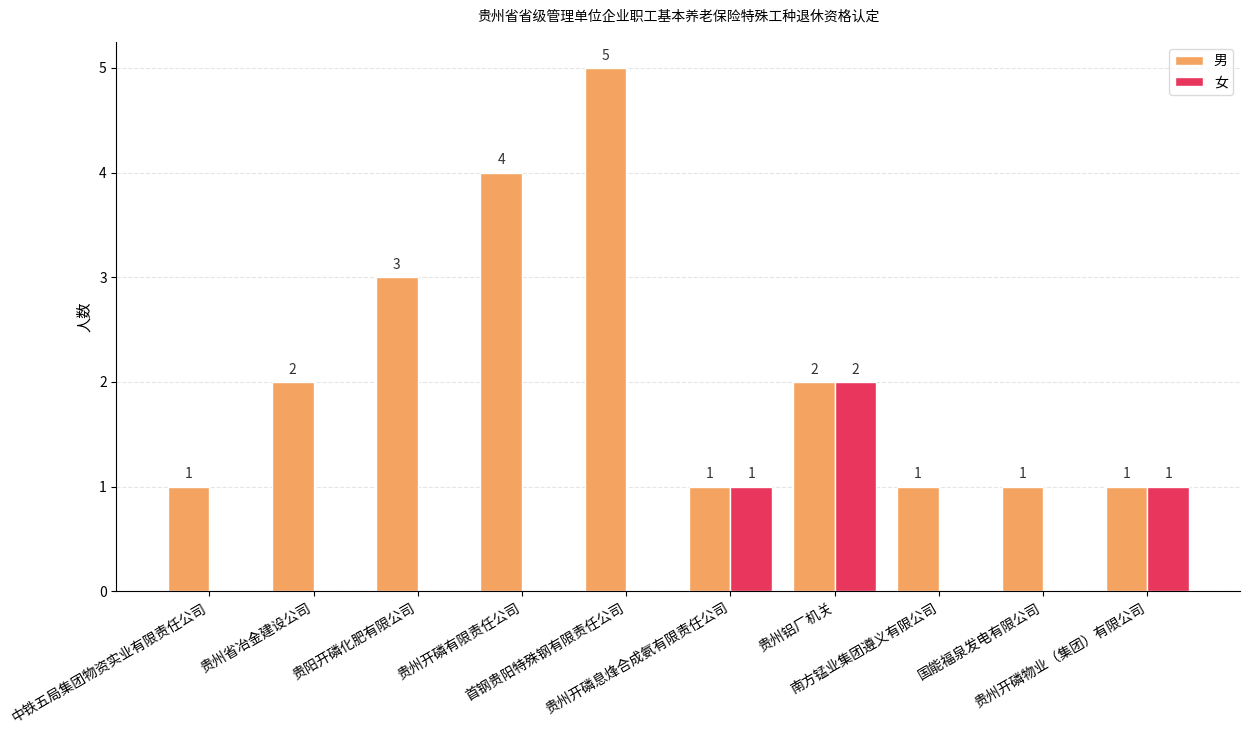

Is it true that 男 equals 1 at 中铁五局集团物资实业有限责任公司?

True